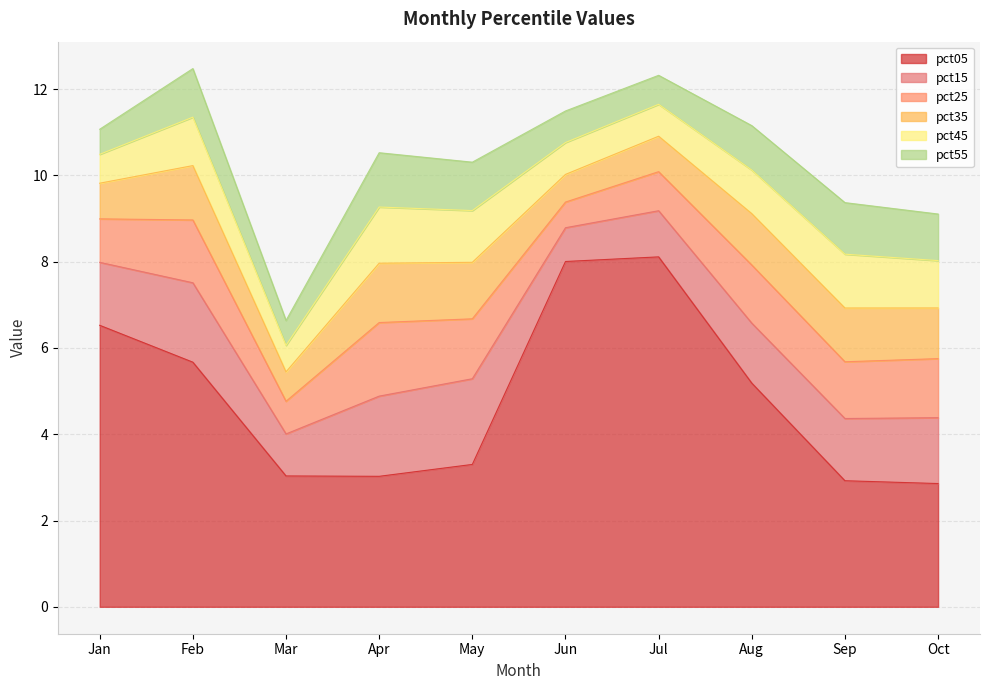

What is the difference between the highest and lowest values at May?

2.2